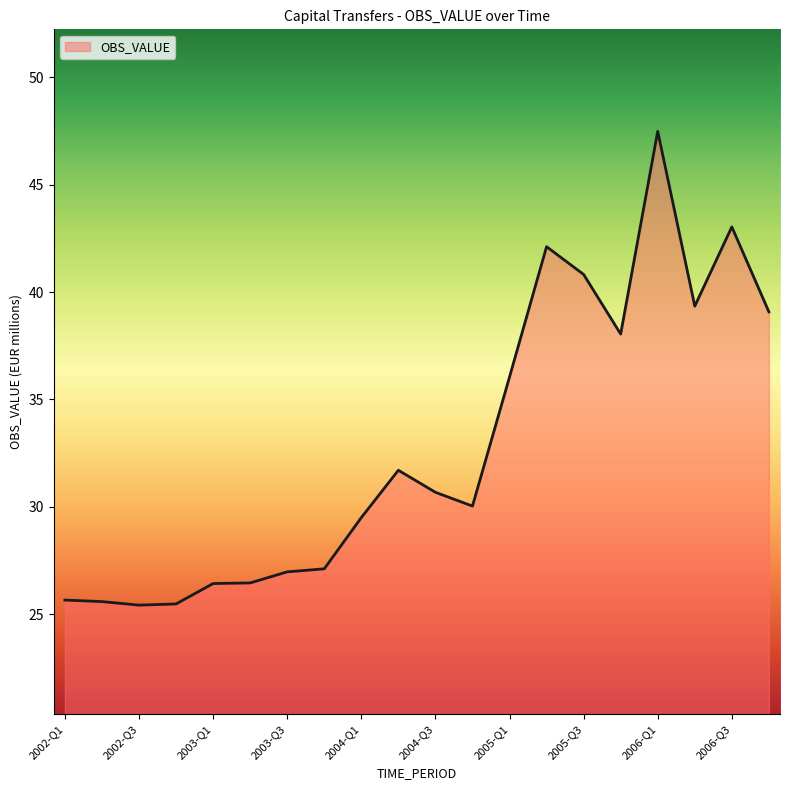

What is the difference between the maximum and minimum values?

22.1